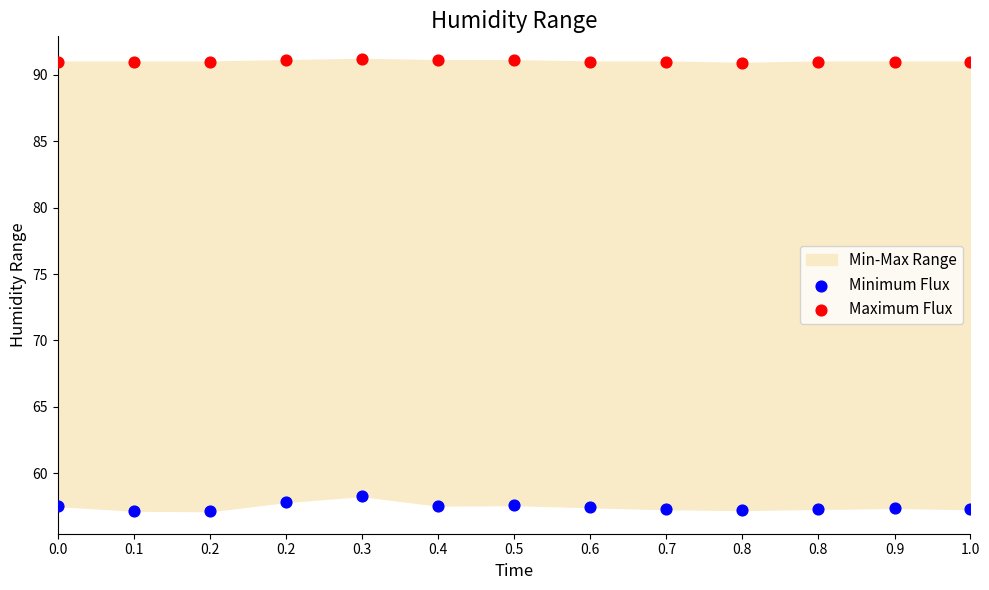

Which series contains the lowest Y value?

Minimum Flux